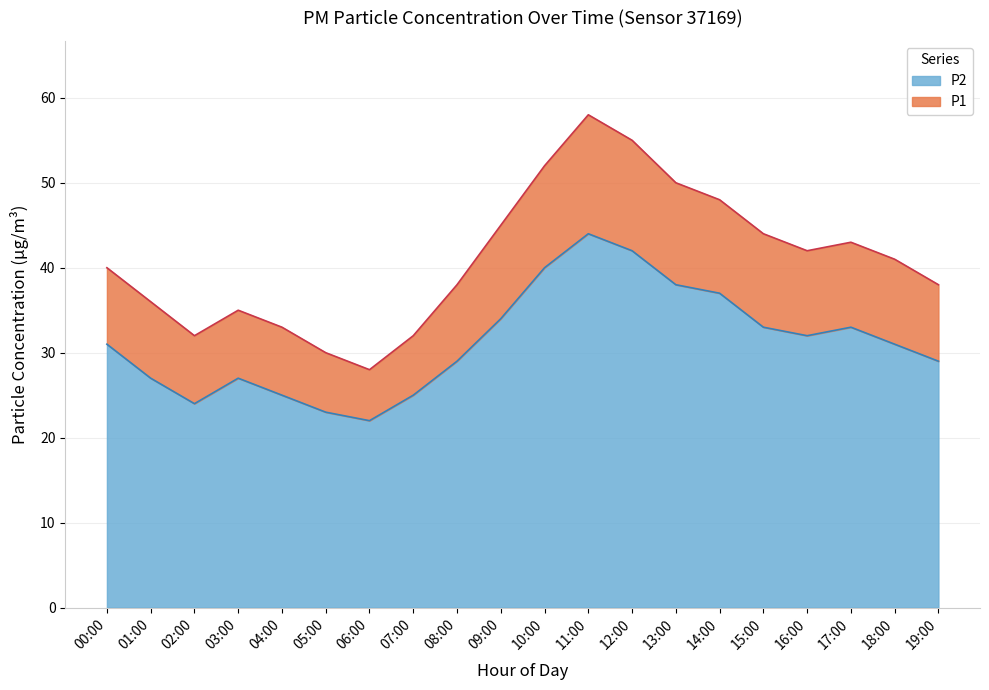

How many interior local peaks does the P1 series have?

3